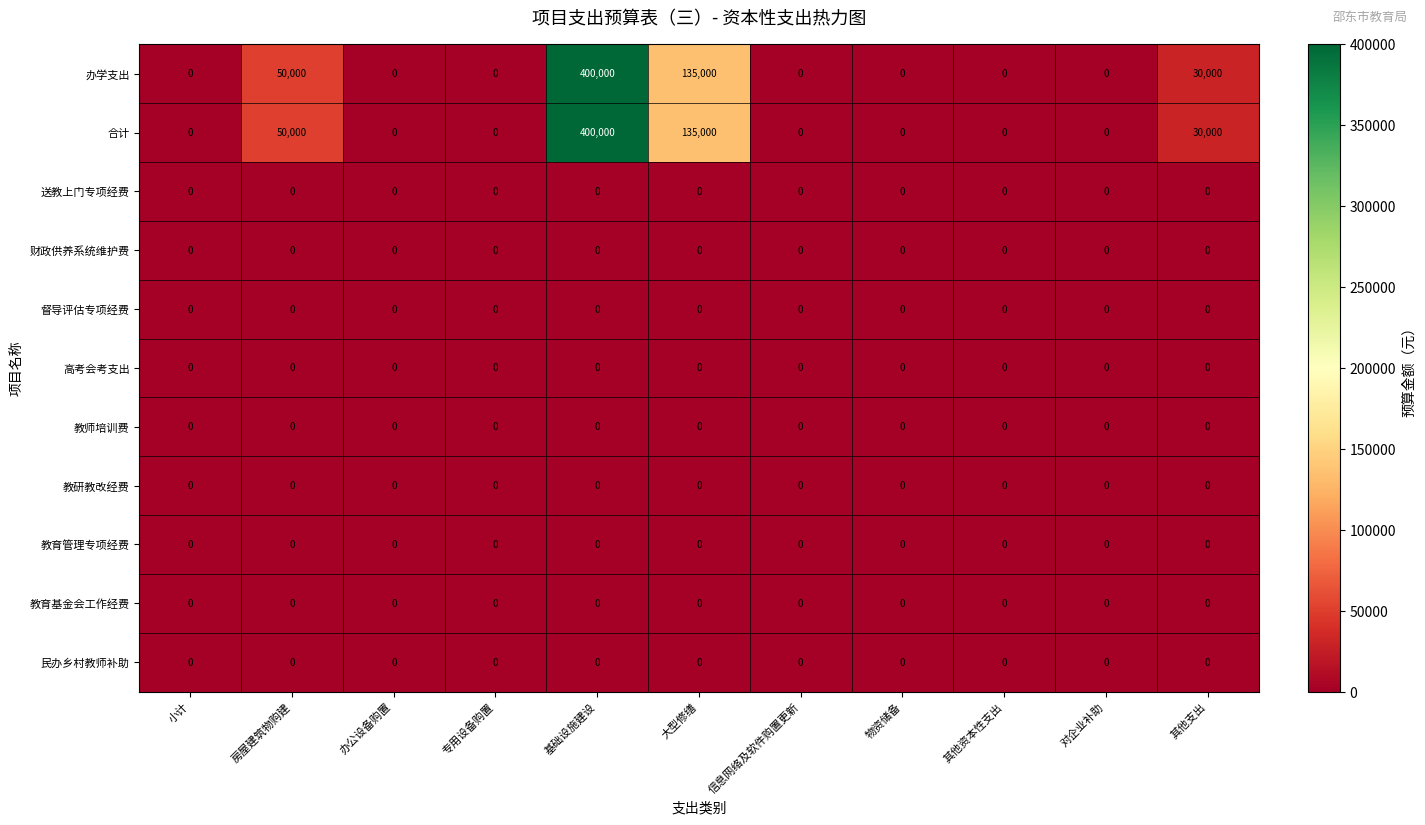

True or false: 高考会考支出 has a value of 0 at 对企业补助.

True